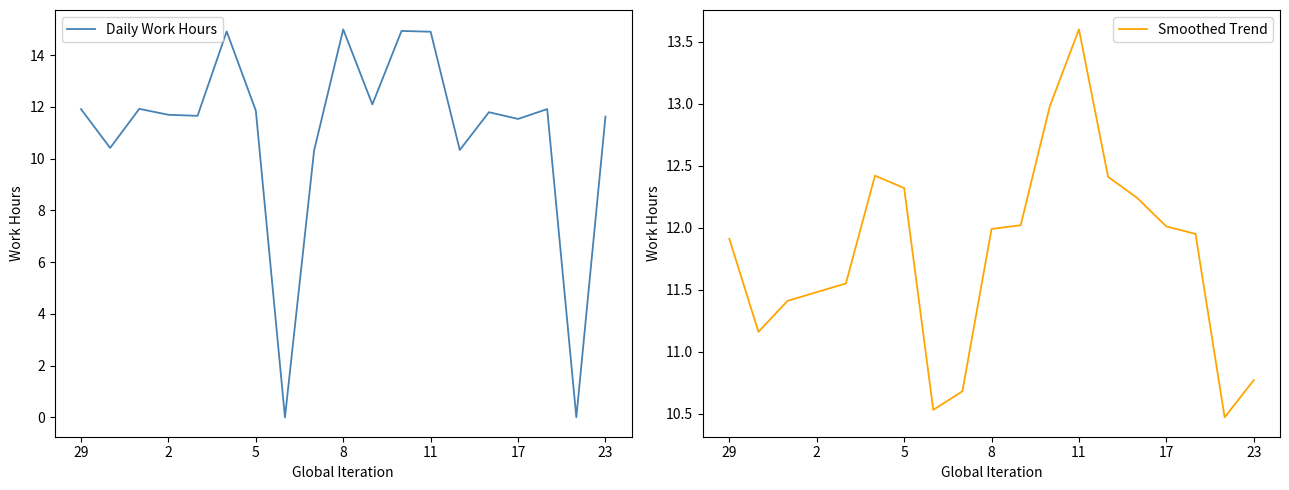

What is the difference between the maximum and minimum values in the Smoothed Trend series?

3.1